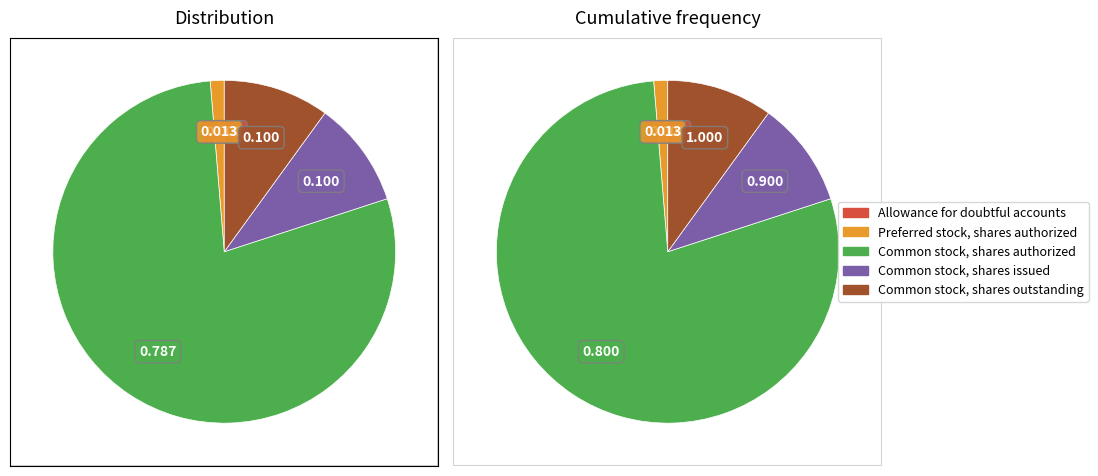

Is it true that Common stock, shares issued is 18% of the pie?

False